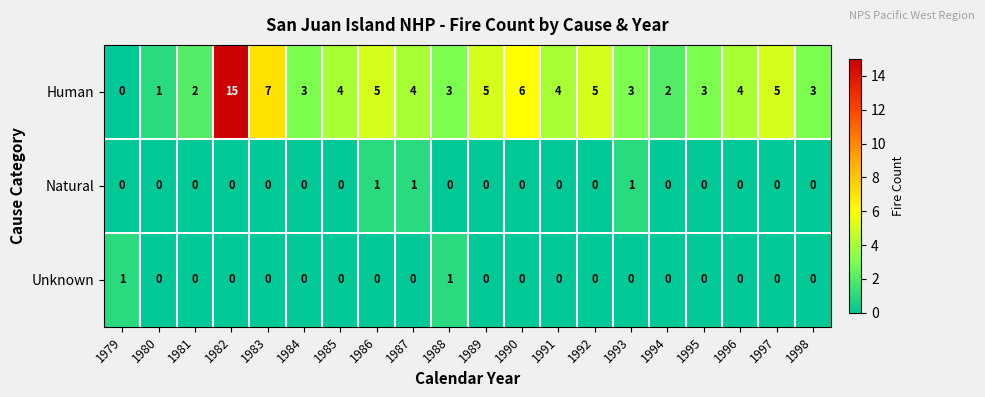

Which series changed the most between 1981 and 1995?

Human